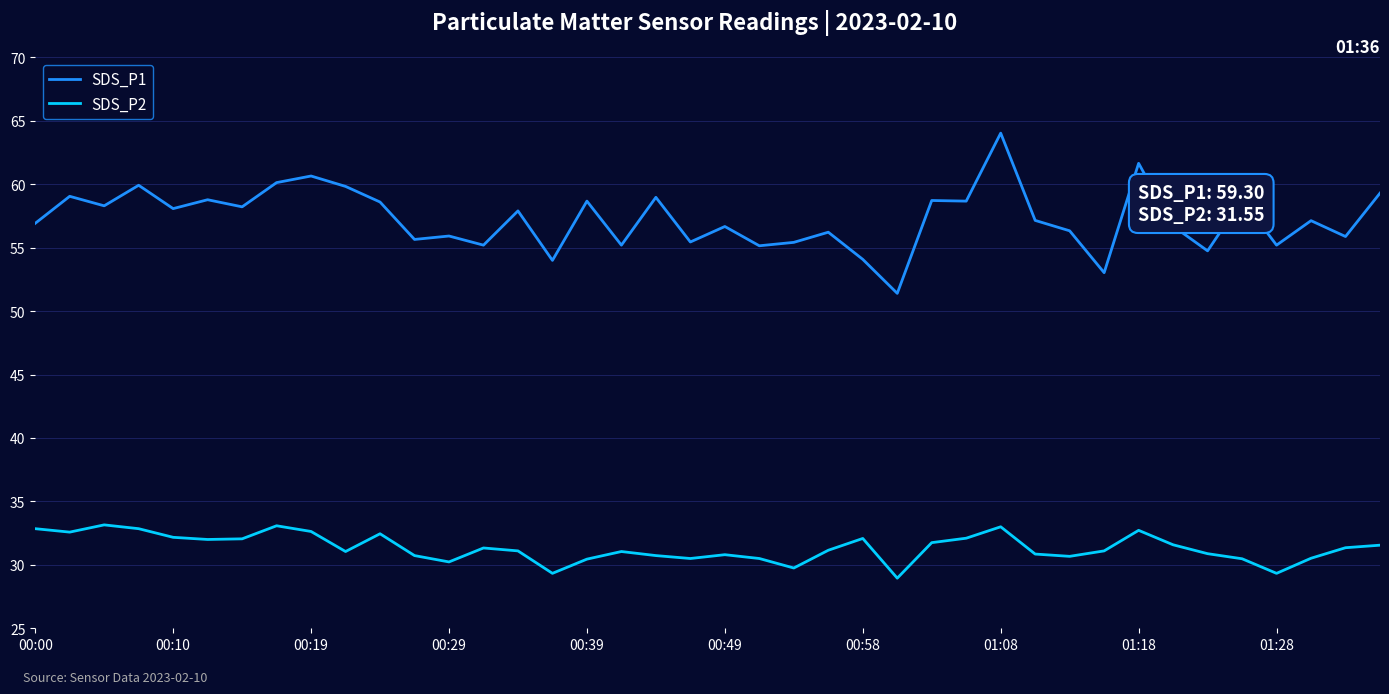

True or false: SDS_P1 has more than 1 interior local peaks.

True